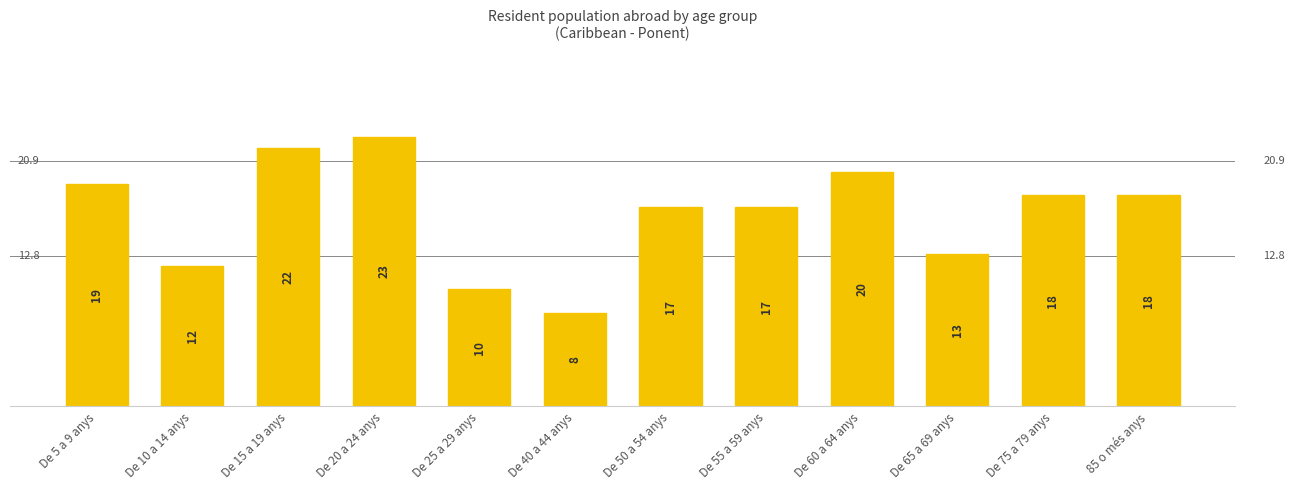

How many data points are less than 18?

6